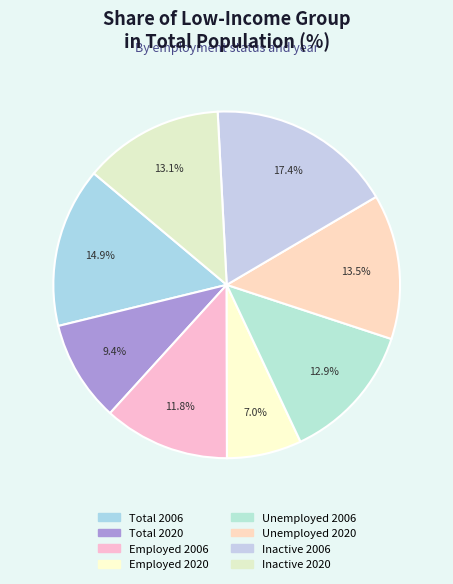

To the nearest percent, what is the average slice percentage?

12%